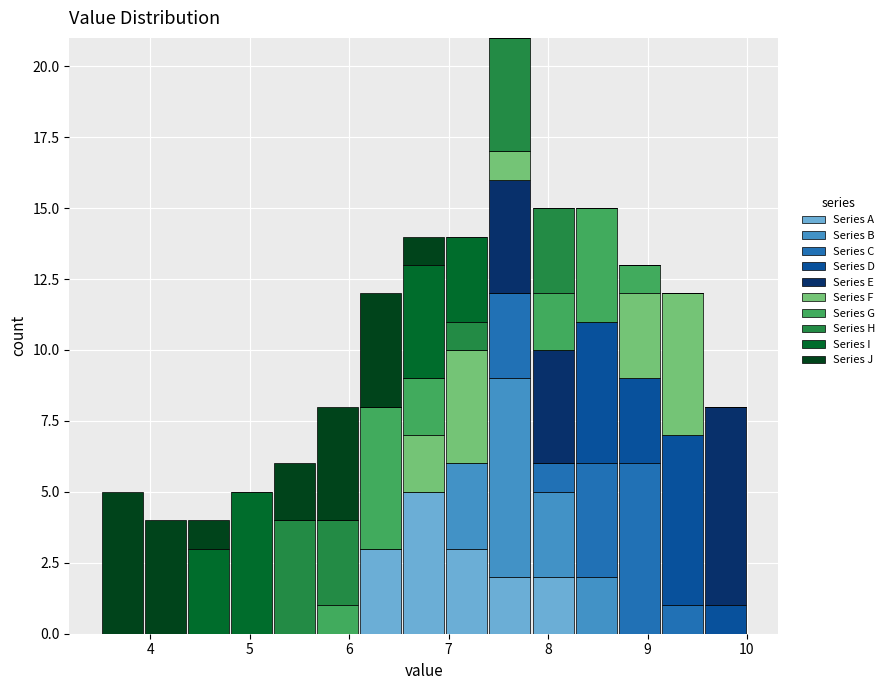

Reading left to right, list every stacked bar in this chart as the range it spans on the x-axis followed by its total height. Neither the bar edges nor the heights are printed on the chart, so give them approximately, as read against the axes.

3.5 to 3.9: 5
3.9 to 4.4: 4
4.4 to 4.8: 4
4.8 to 5.2: 5
5.2 to 5.7: 6
5.7 to 6.1: 8
6.1 to 6.5: 12
6.5 to 7.0: 14
7.0 to 7.4: 14
7.4 to 7.8: 21
7.8 to 8.3: 15
8.3 to 8.7: 15
8.7 to 9.1: 13
9.1 to 9.6: 12
9.6 to 10.0: 8